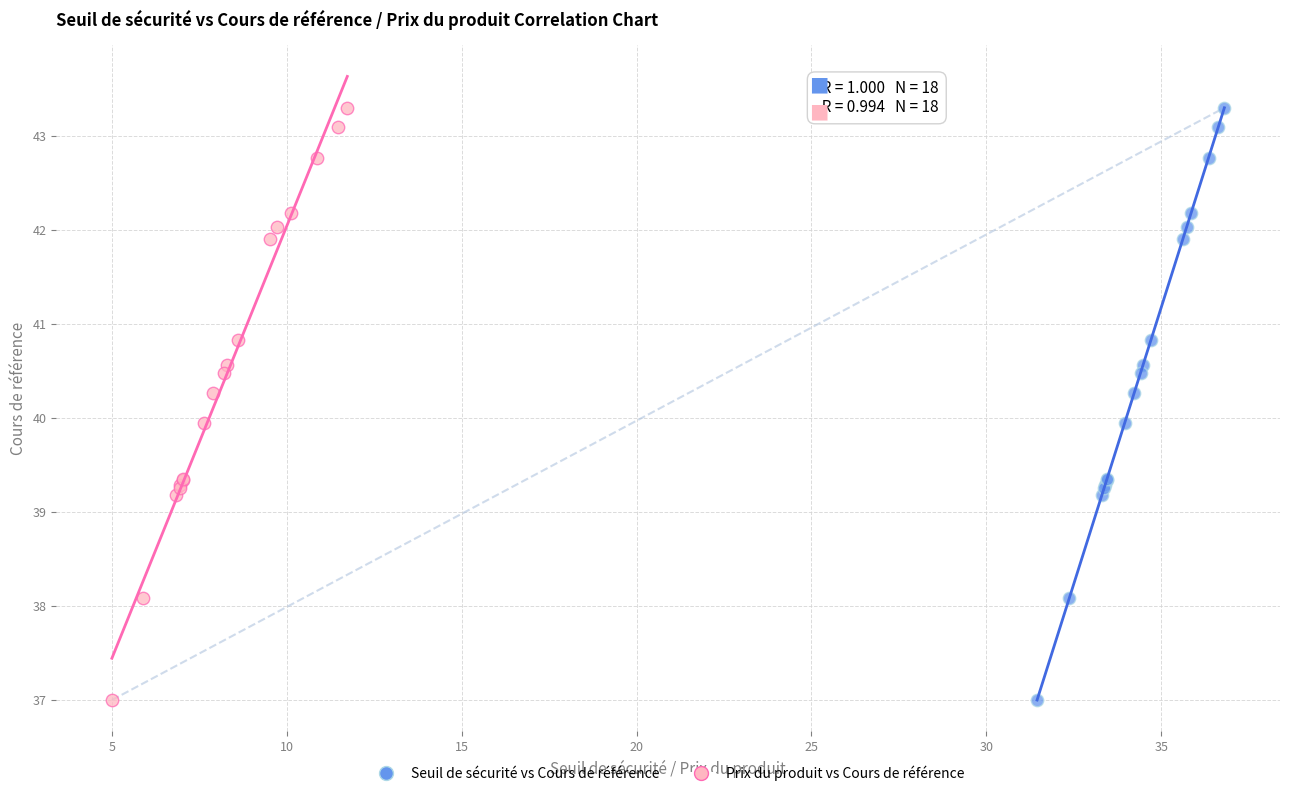

What are all the series names shown in the legend?

Seuil de sécurité vs Cours de référence, Prix du produit vs Cours de référence